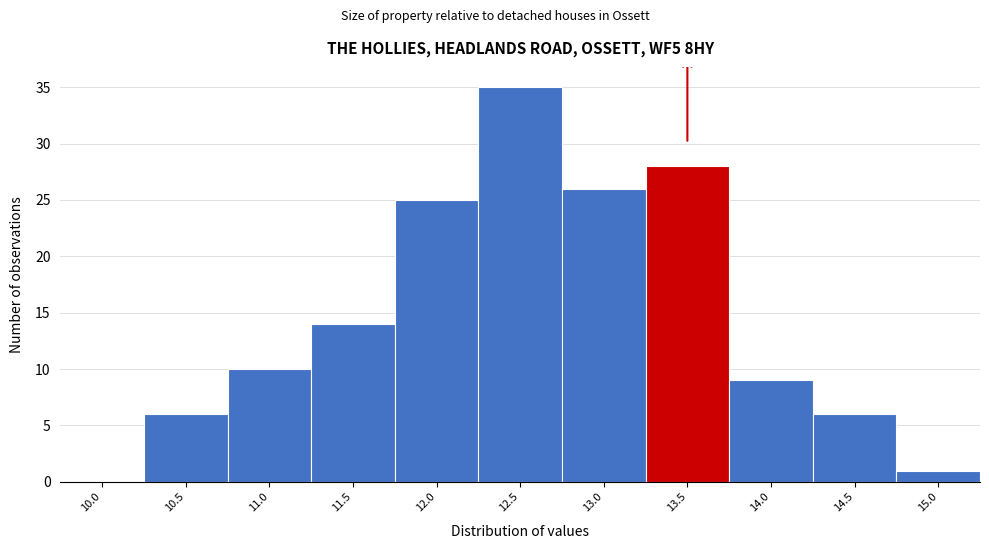

Reading right to left, what are all the values shown in this chart?

15.0=1	14.5=6	14.0=9	13.5=28	13.0=26	12.5=35	12.0=25	11.5=14	11.0=10	10.5=6	10.0=0